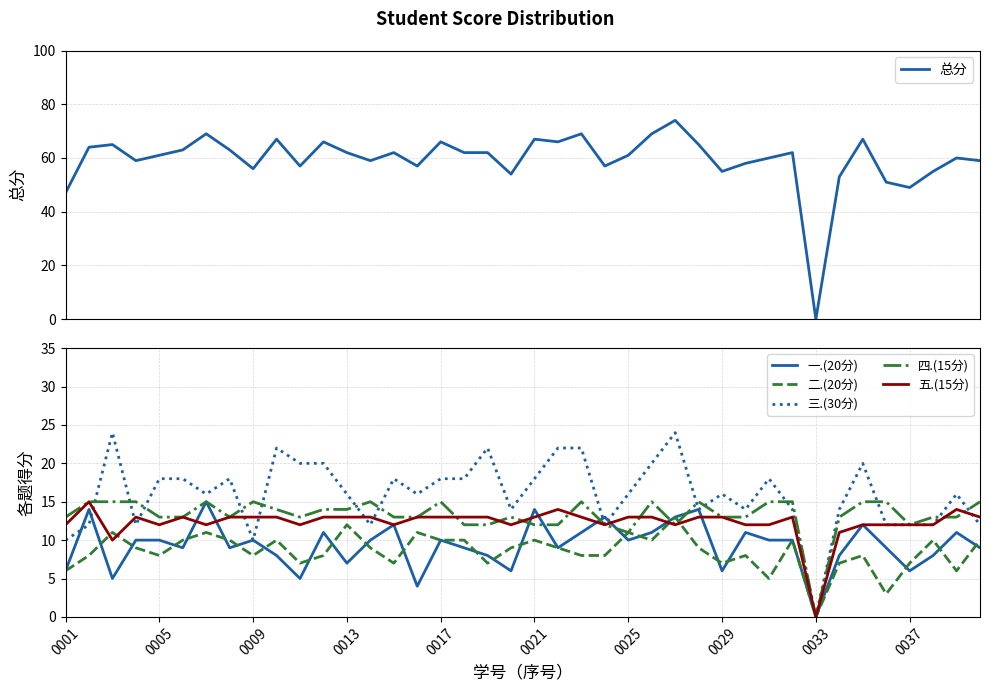

Which series ends up on top after the final intersection of 二.(20分) and 一.(20分)?

二.(20分)